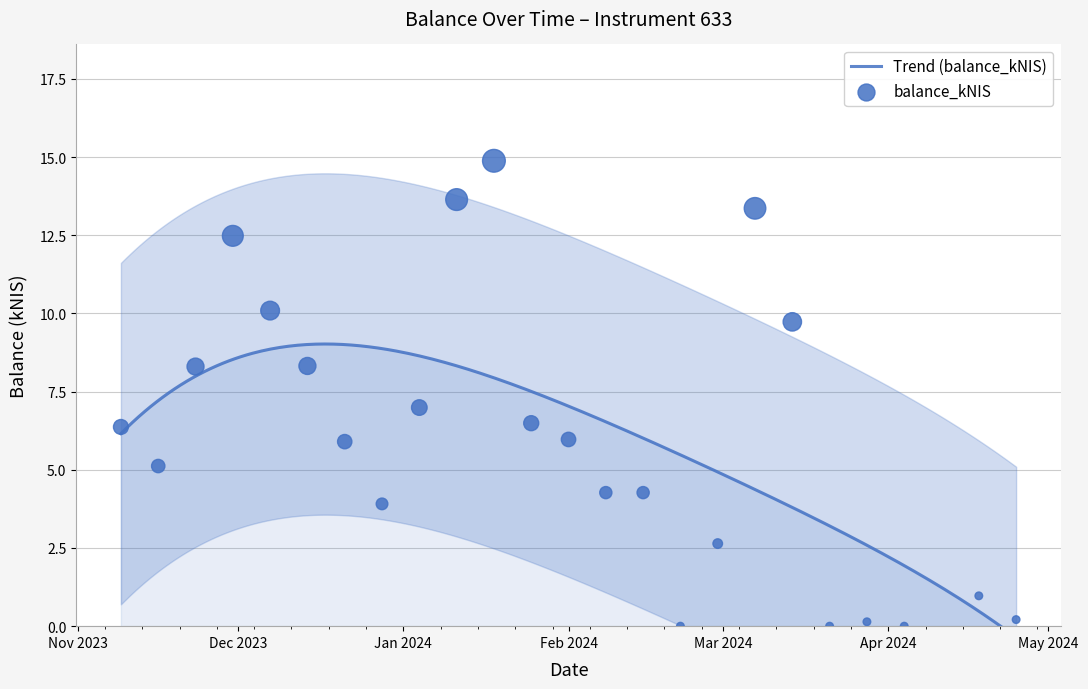

Approximately how many times larger is the value at 2024-01-04 compared to 2023-12-28?

1.8